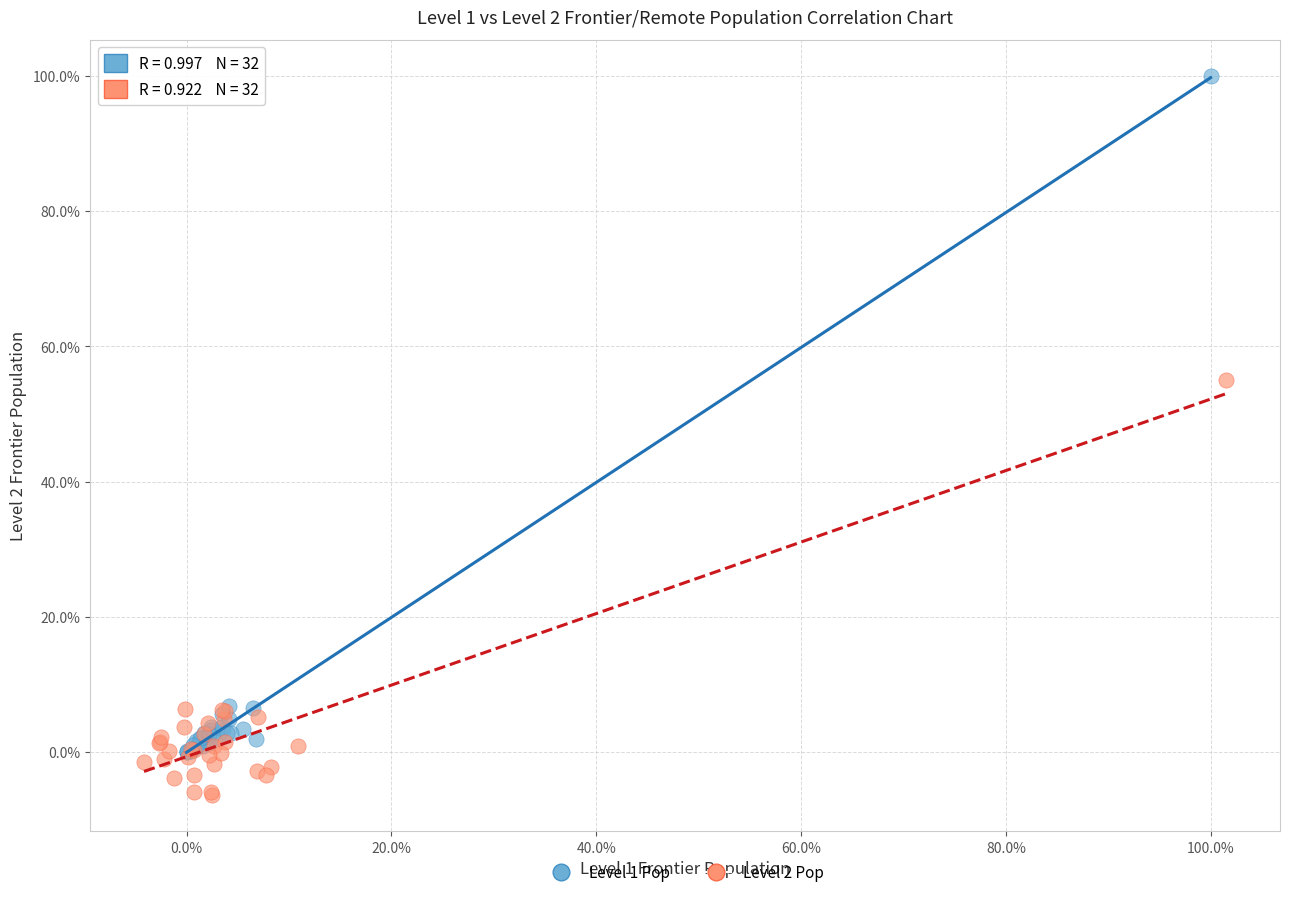

Which series has the largest Y range (max minus min)?

Level 1 Pop